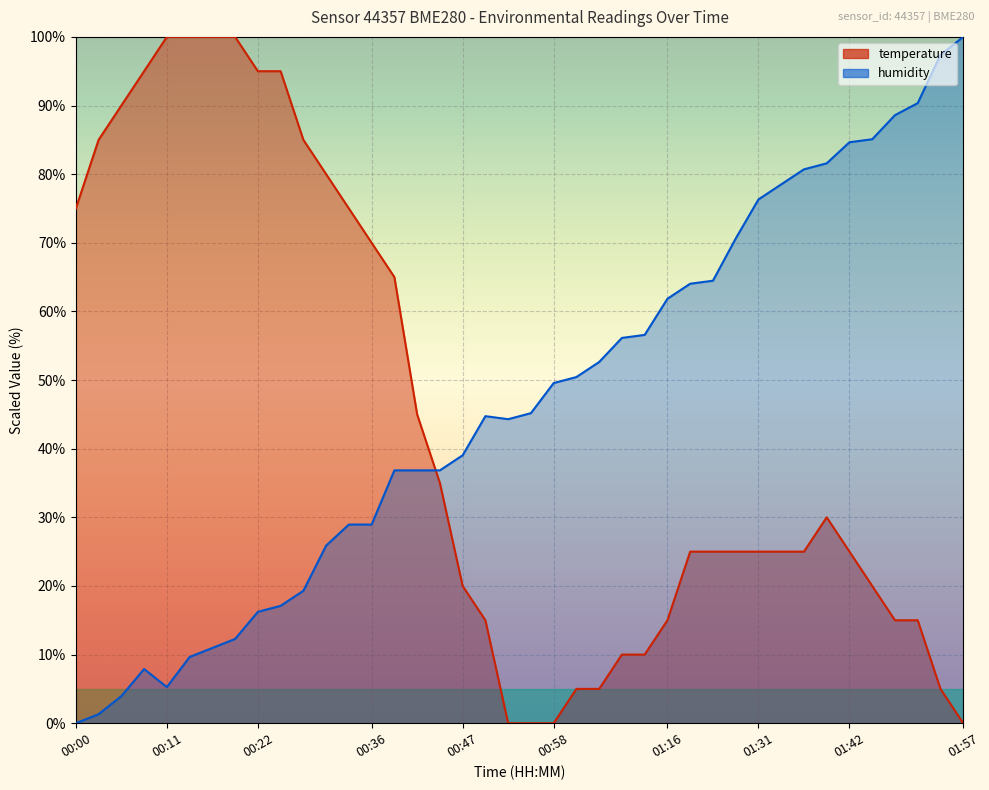

How many distinct data groups are displayed?

2